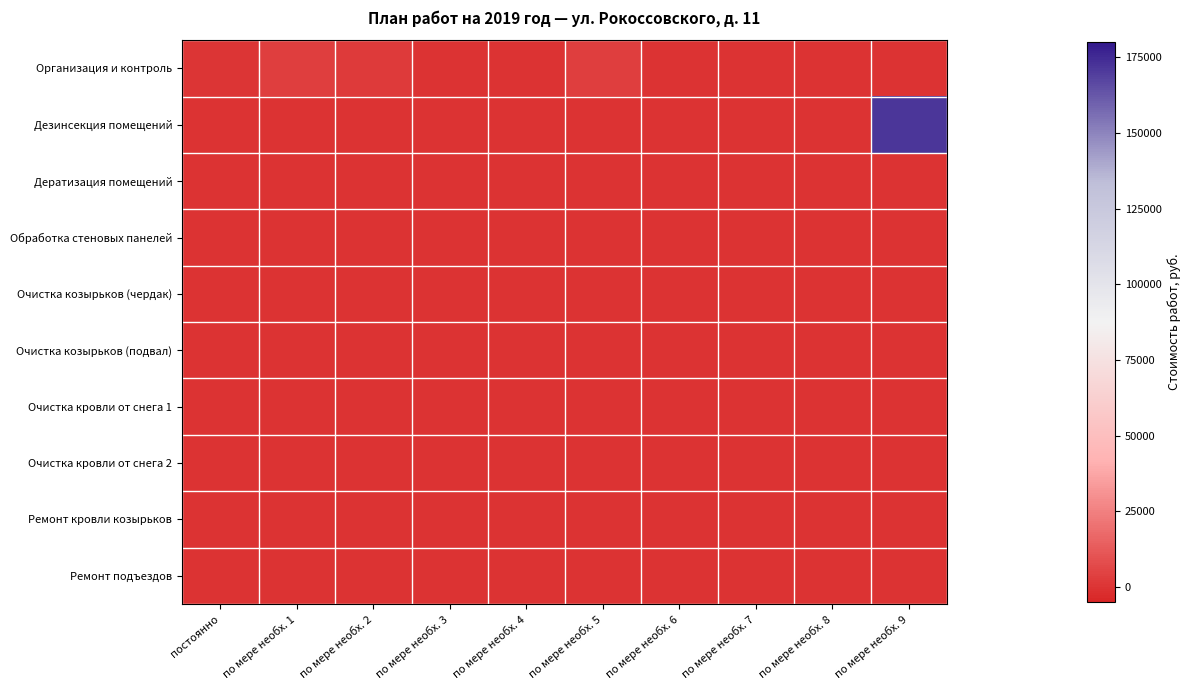

Which series changed the most between по мере необх. 1 and по мере необх. 3?

Организация и контроль